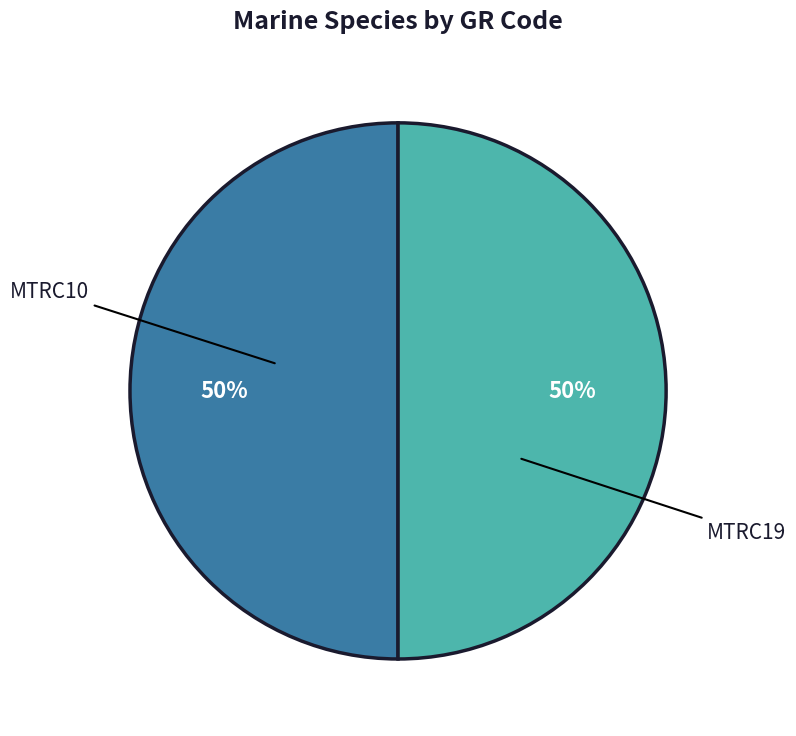

To the nearest percent, what is the average slice percentage?

50%